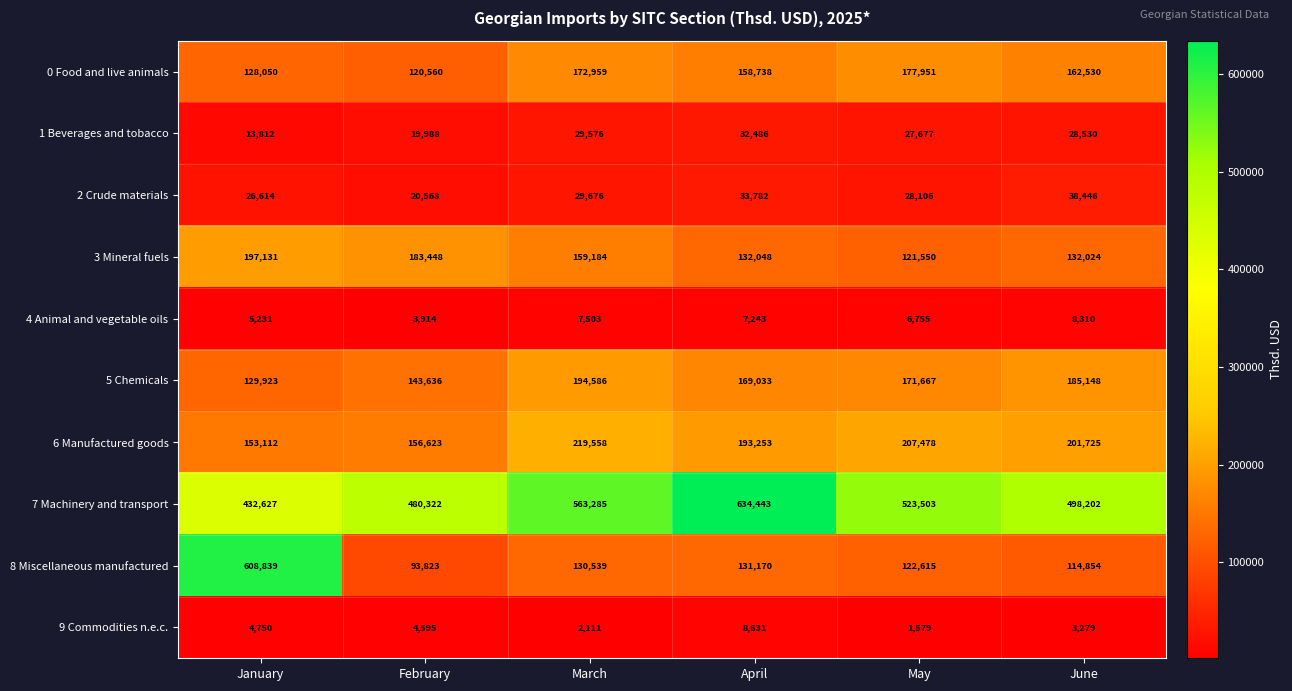

What is the spread (max minus min) of values at April?

627200